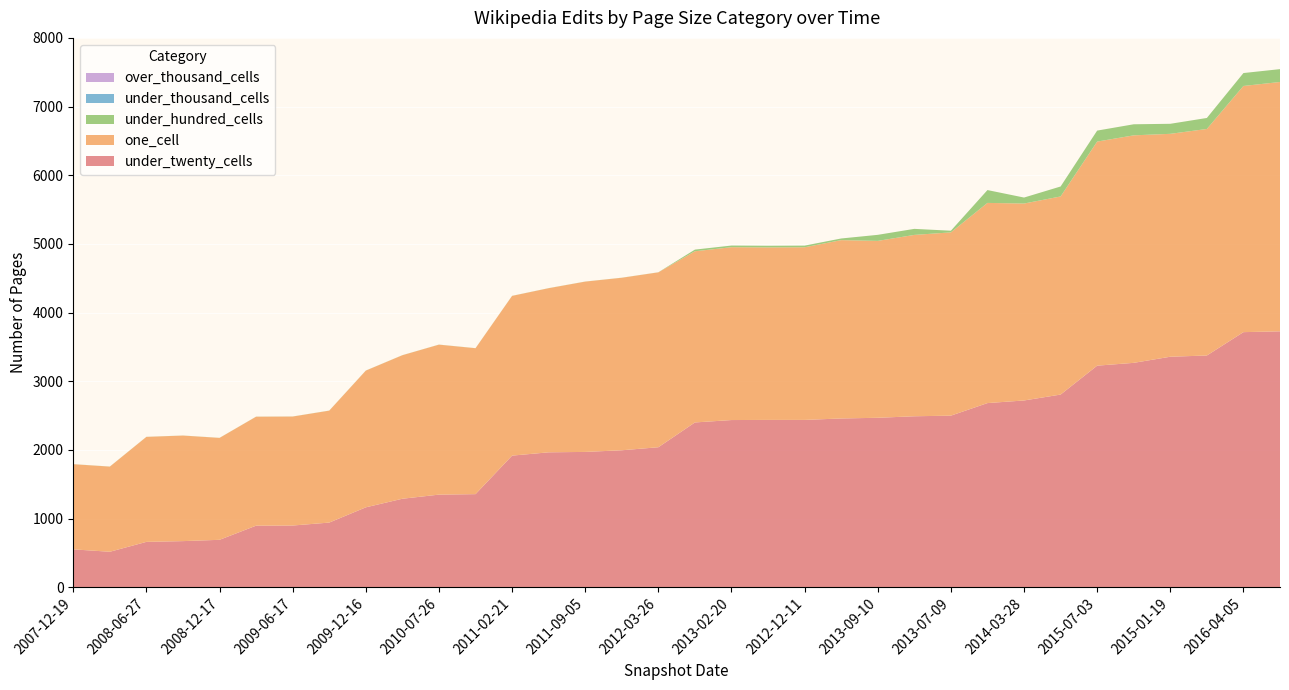

Reading right to left, list all the values displayed in this chart.

under_twenty_cells: 3727	3715	3375	3357	3268	3227	2806	2720	2682	2499	2490	2468	2458	2437	2437	2435	2400	2039	1995	1971	1965	1917	1356	1349	1289	1164	942	899	897	691	672	661	517	552
one_cell: 3631	3585	3299	3246	3313	3263	2885	2868	2915	2669	2641	2576	2597	2514	2512	2517	2493	2547	2512	2480	2390	2326	2125	2184	2090	1991	1630	1587	1587	1484	1537	1529	1240	1240
under_hundred_cells: 187	188	160	146	161	160	145	87	187	24	88	88	24	24	24	24	24	1	1	1	1	1	1	1	1	1	1	1	1	1	1	1	1	1
under_thousand_cells: 0	0	0	0	0	0	0	0	0	0	0	0	0	0	0	0	0	0	0	0	0	0	0	0	0	0	0	0	0	0	0	0	0	0
over_thousand_cells: 0	0	0	0	0	0	0	0	0	0	0	0	0	0	0	0	0	0	0	0	0	0	0	0	0	0	0	0	0	0	0	0	0	0